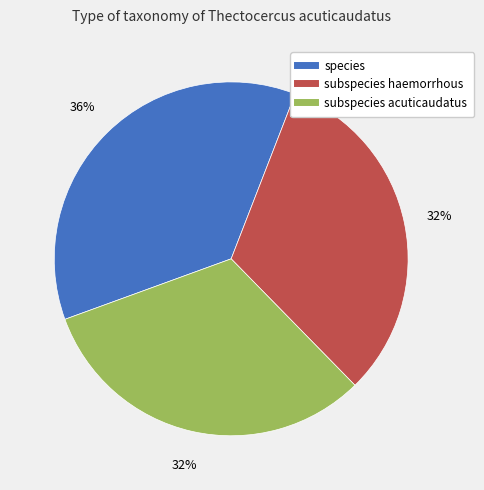

To the nearest percent, what is the average slice percentage?

33%